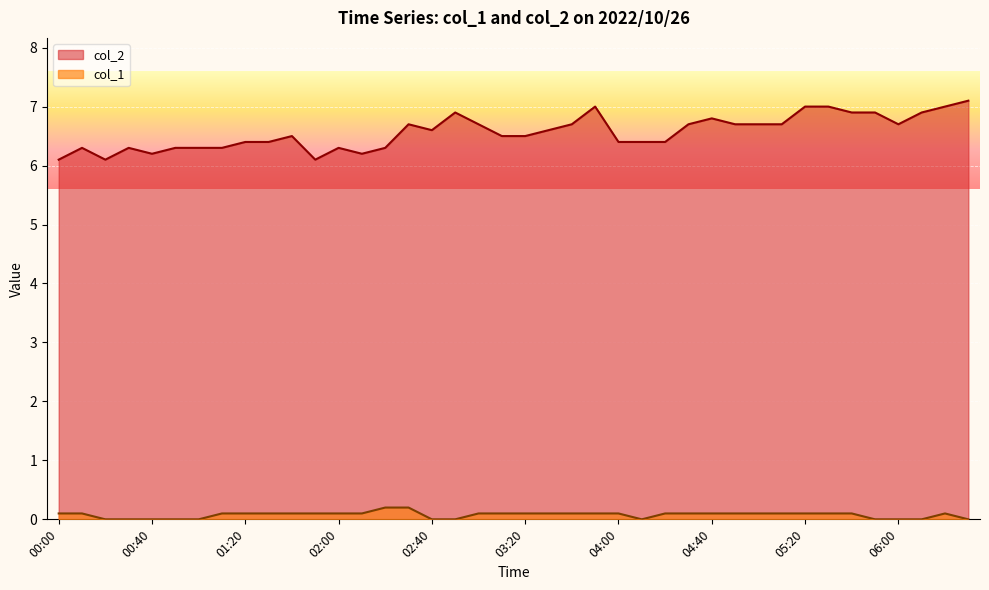

How many values in col_1 are above zero?

28